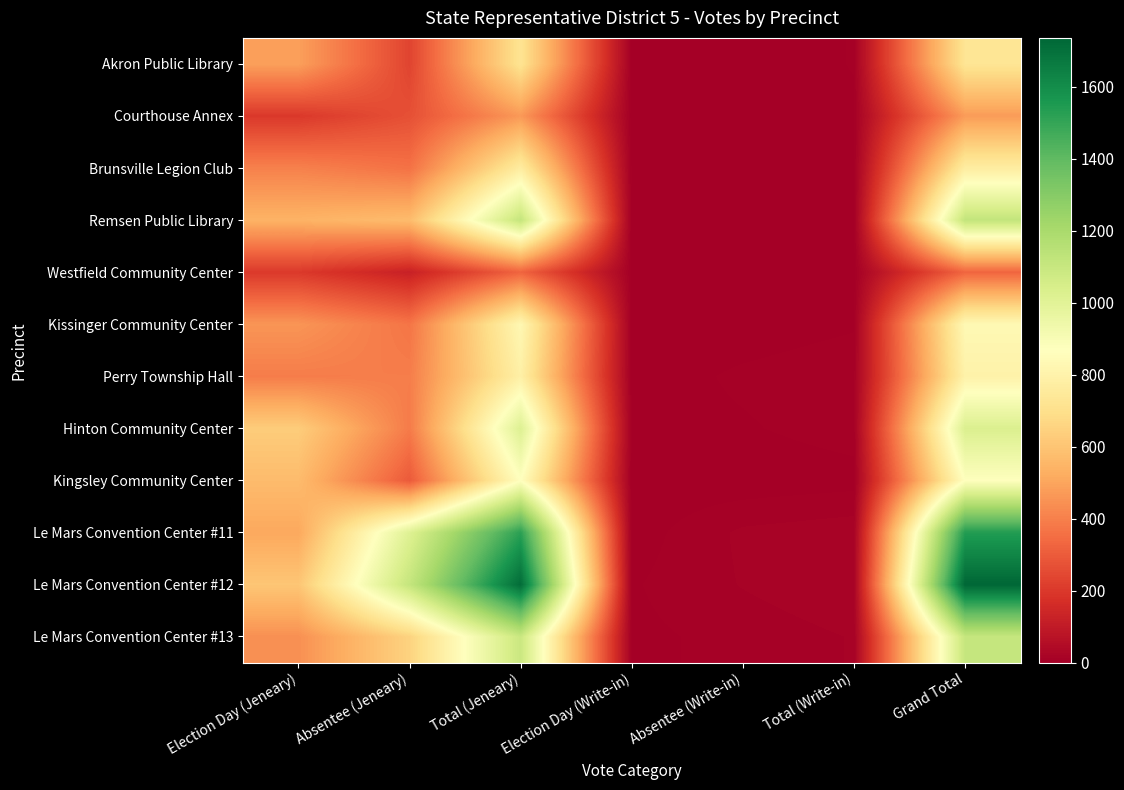

What is the maximum value shown in the chart?

1736